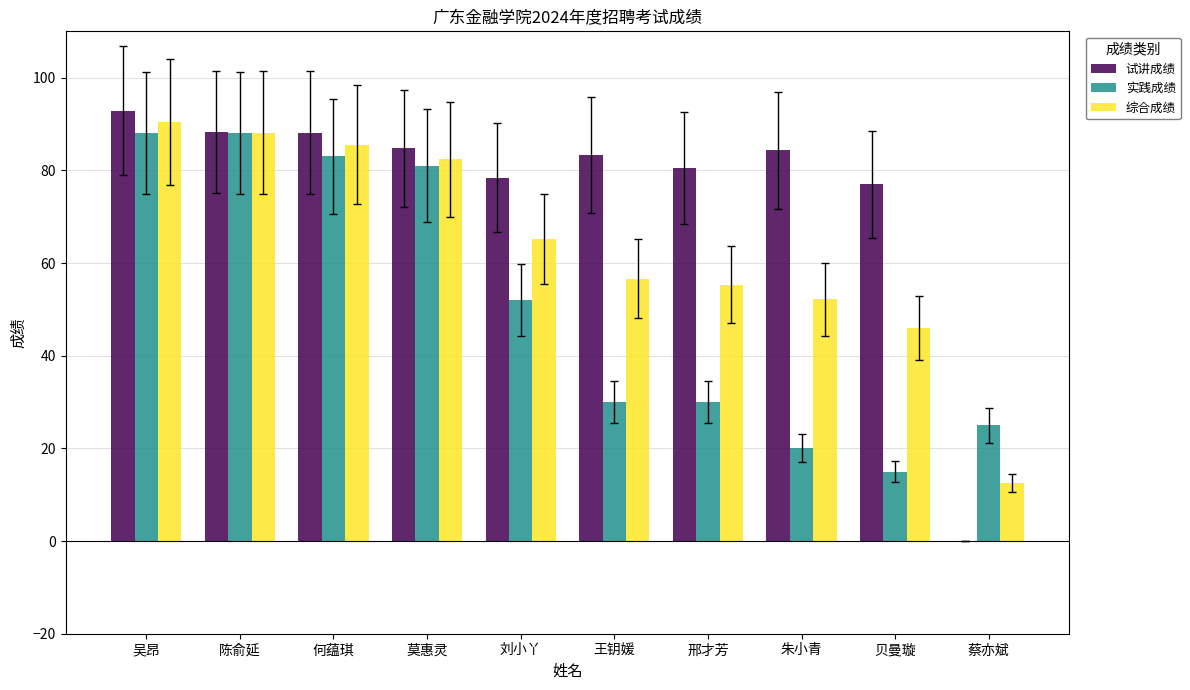

The 试讲成绩 series shows 83.3 at 王钥媛. True or false?

True